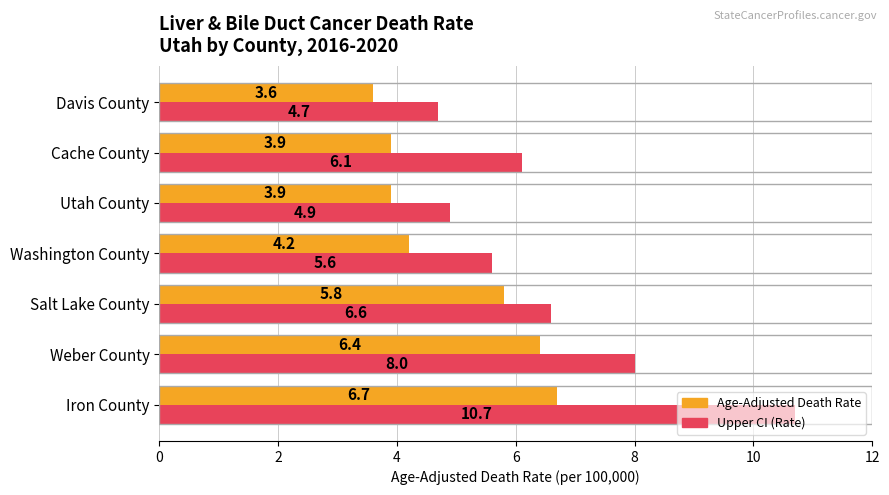

Is it true that Age-Adjusted Death Rate equals 6.4 at Weber County?

True